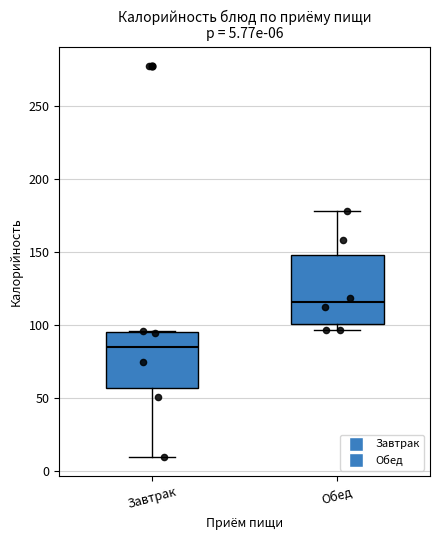

Which box's median line is the lowest?

Завтрак